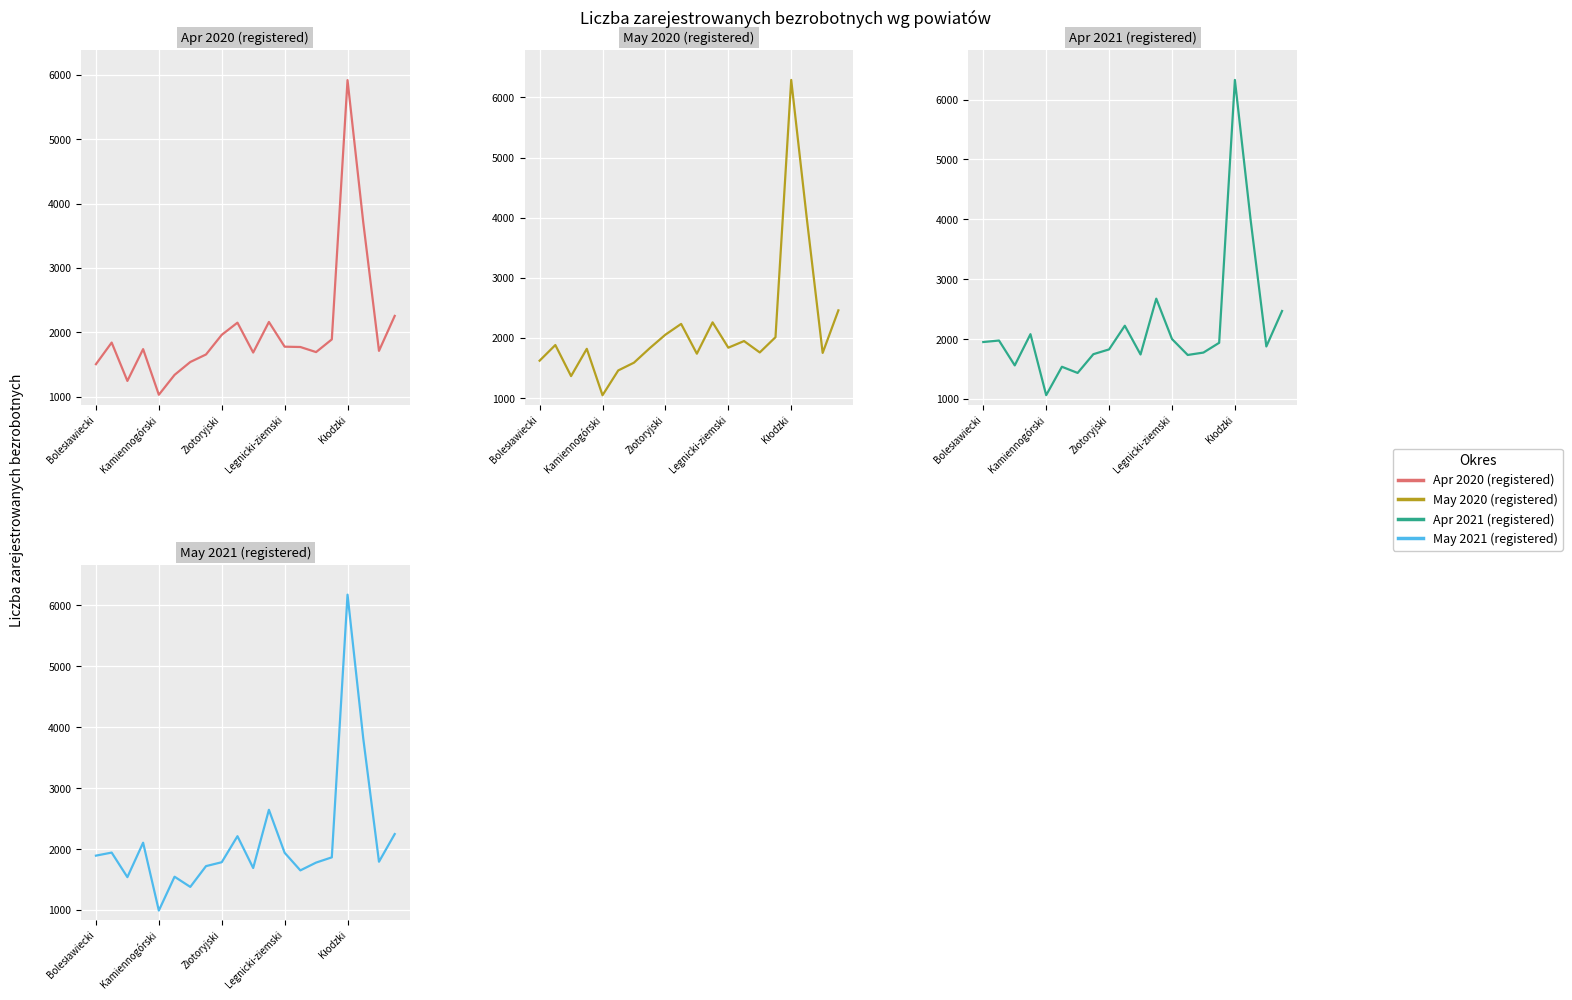

What is the highest value of the May 2021 (registered) series?

6176